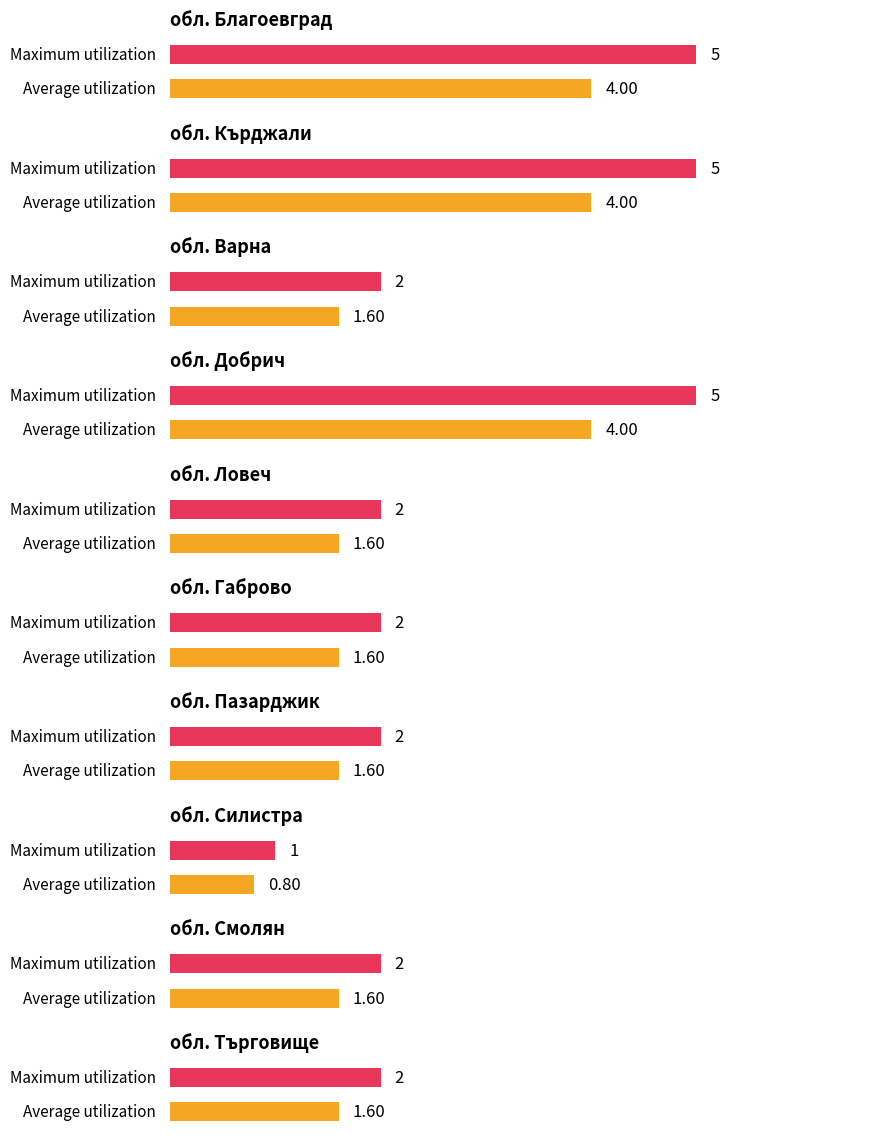

What are all the series names shown in the legend?

Average utilization, Maximum utilization